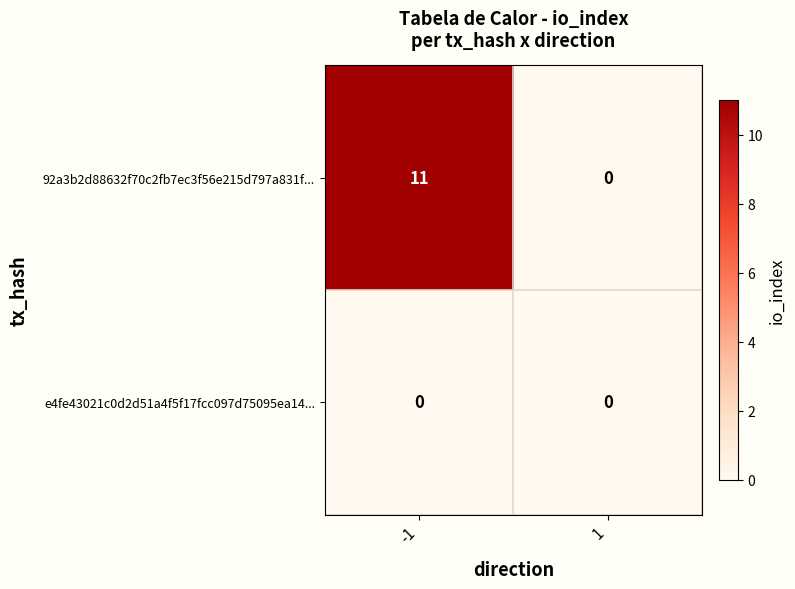

What is the maximum value shown in the chart?

11